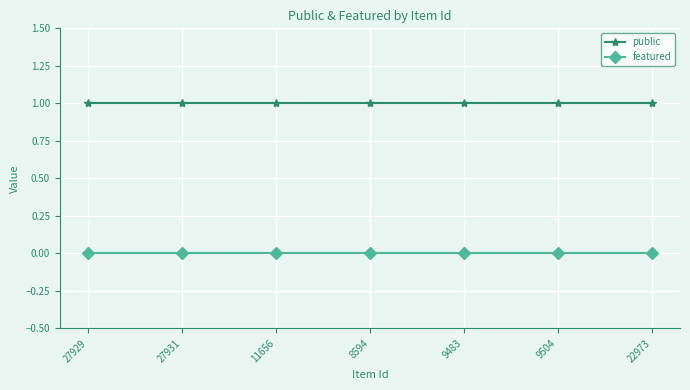

Is it true that featured equals 0 at 8594?

True